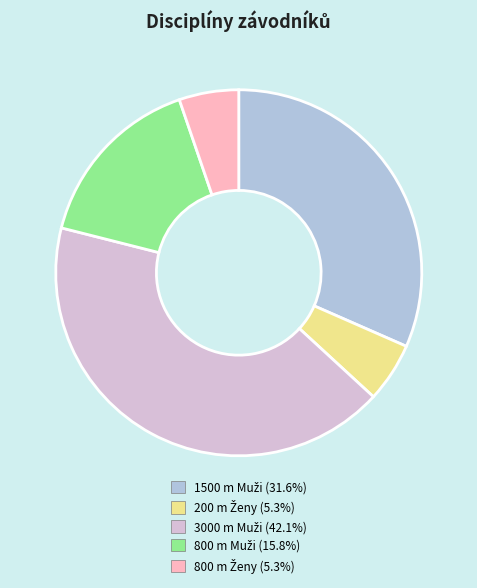

Is there any slice that represents more than half of the pie?

No